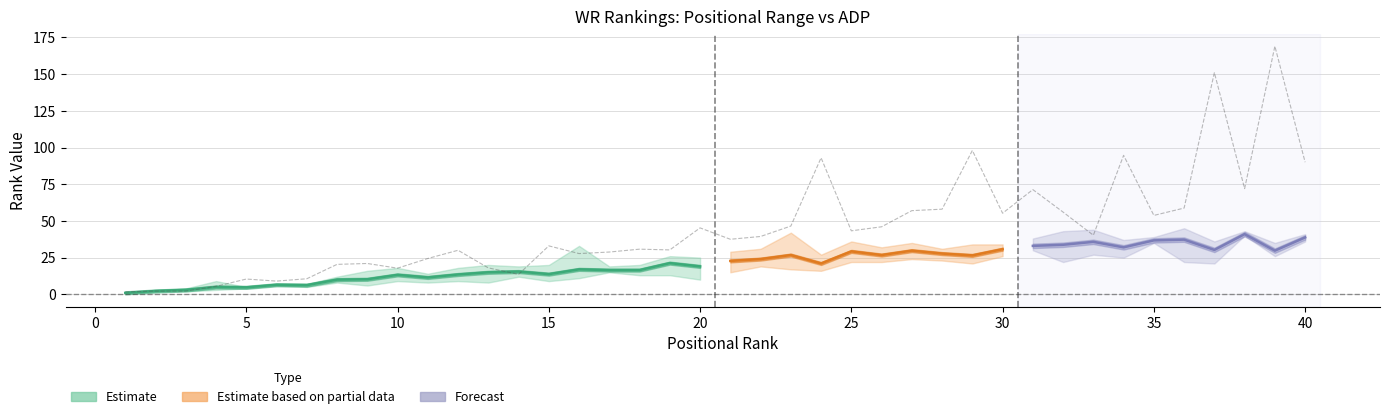

How many data points does each series have?

40